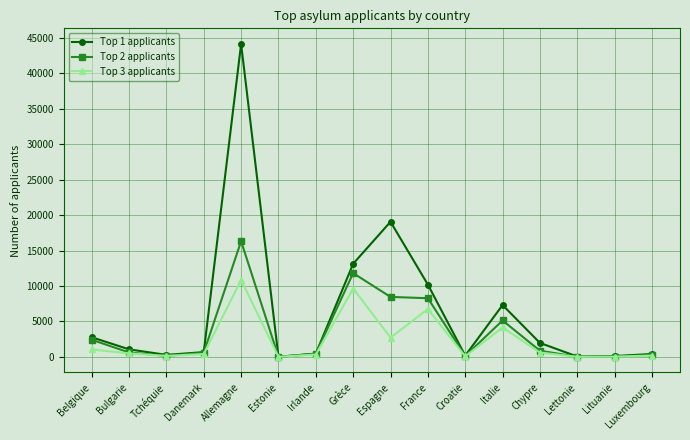

Count the number of categories in the chart.

16